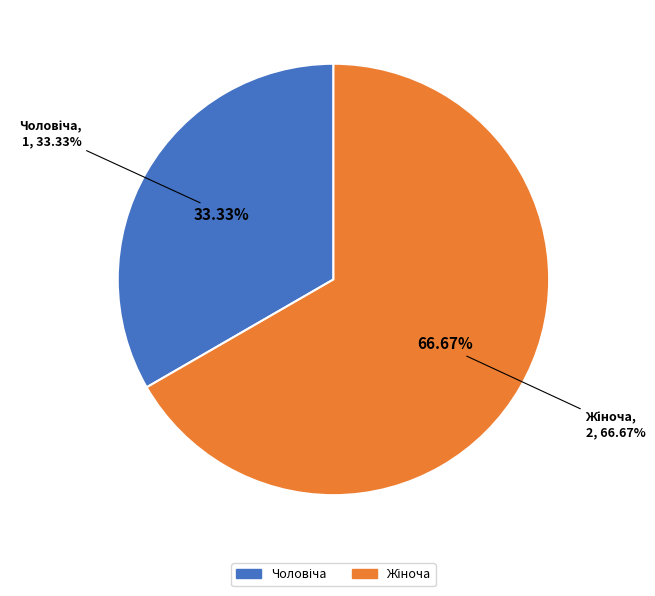

To the nearest percent, what portion does Жіноча represent?

67%